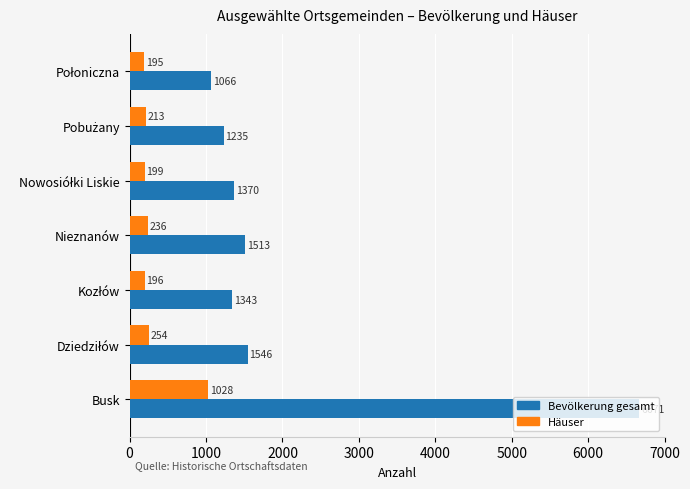

What is the maximum value shown in the chart?

6671